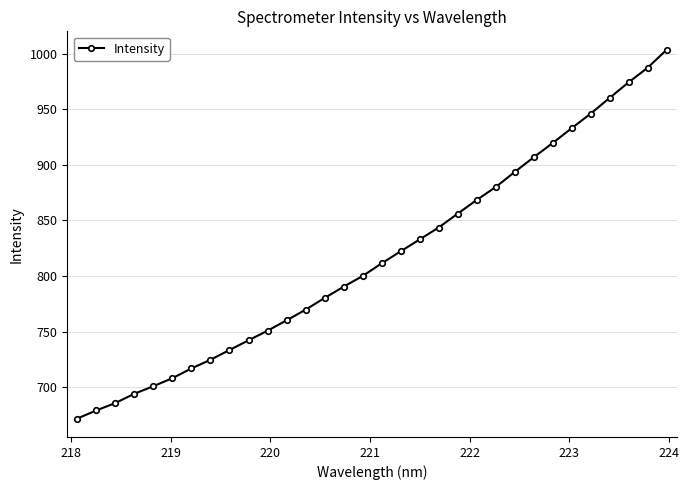

What is the value of the 28th point from the left?

946.2